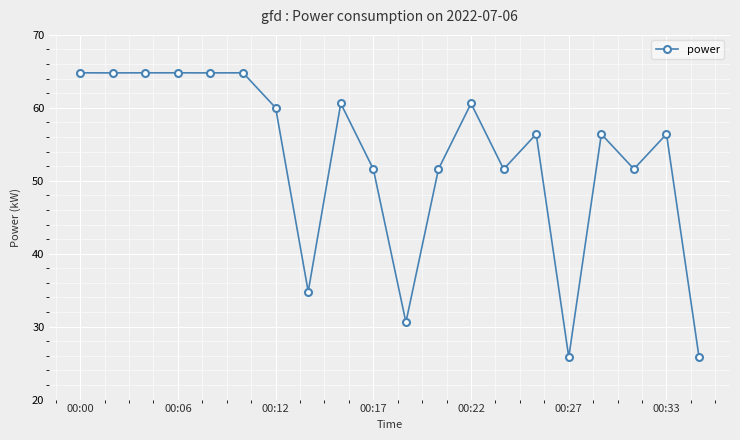

What is the greatest value displayed?

64.8